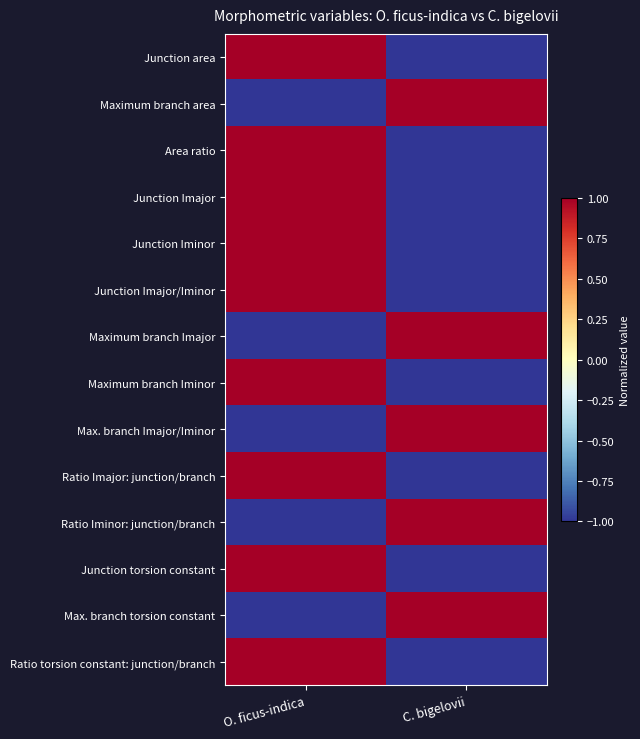

Between O. ficus-indica and C. bigelovii, which is larger?

O. ficus-indica